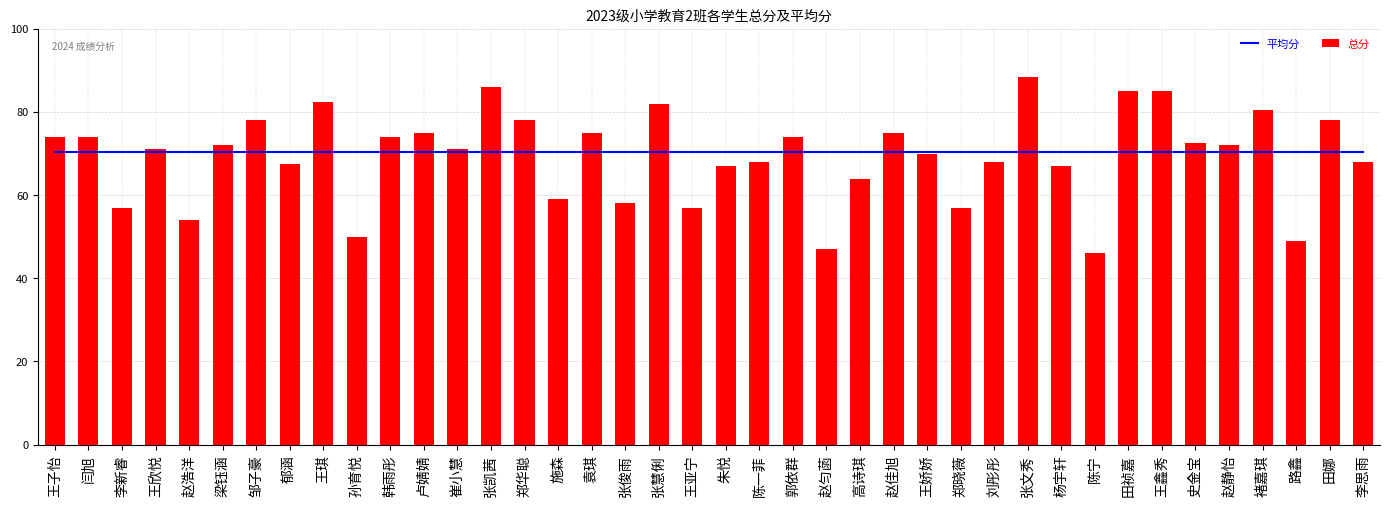

What is the total value across all series at 李思雨?

138.3